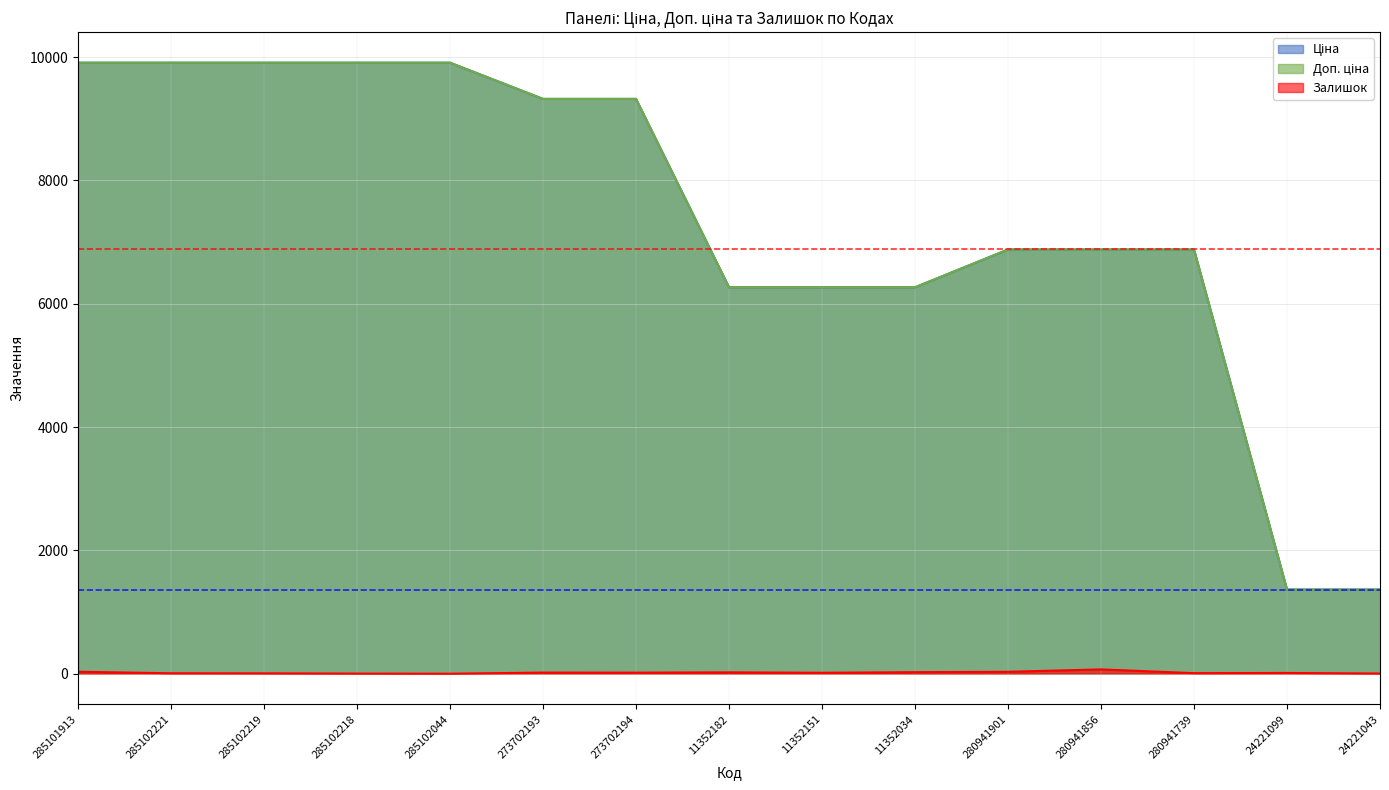

Read the Ціна value at 285101913.

9908.5